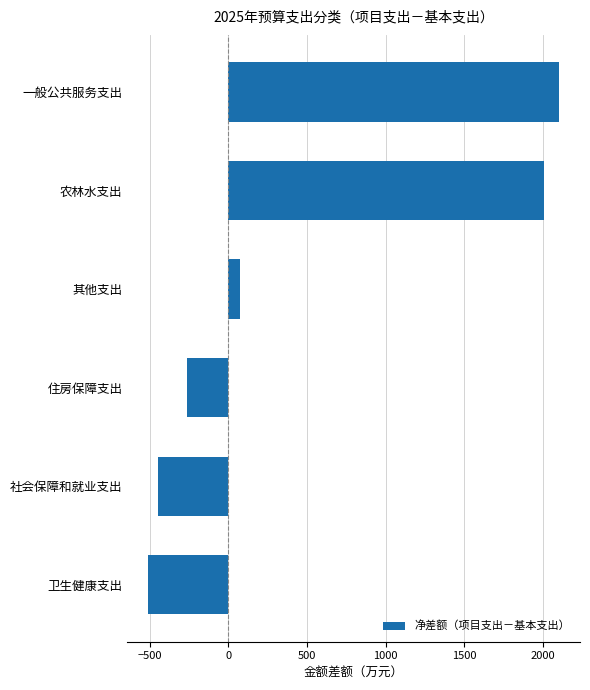

What is the maximum value shown in the chart?

2106.3